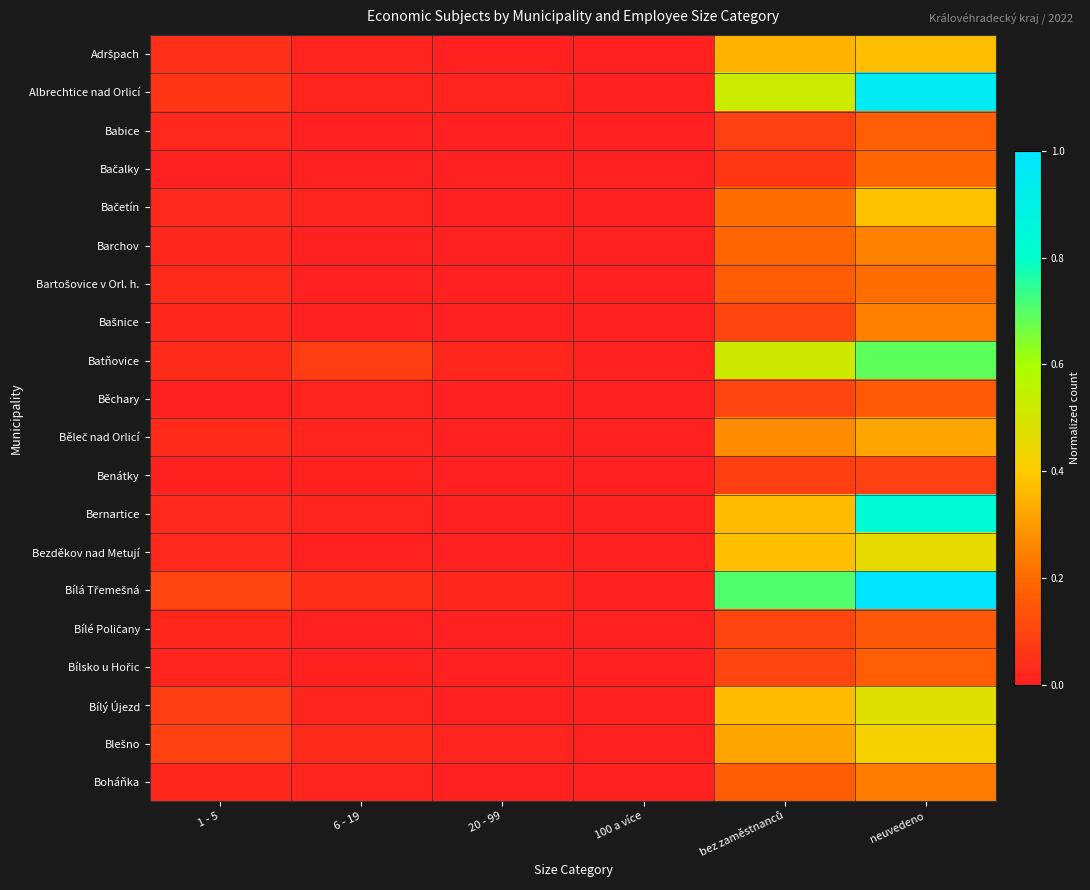

Which series has the widest spread of values?

Bílá Třemešná